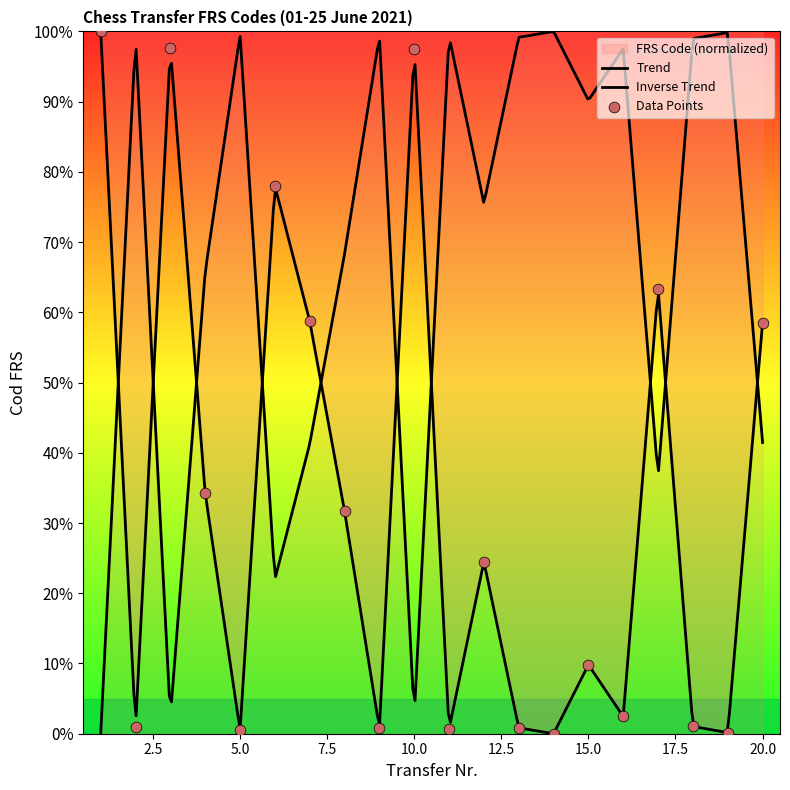

Approximately how many times larger is the value at 3 compared to 1?

1.0